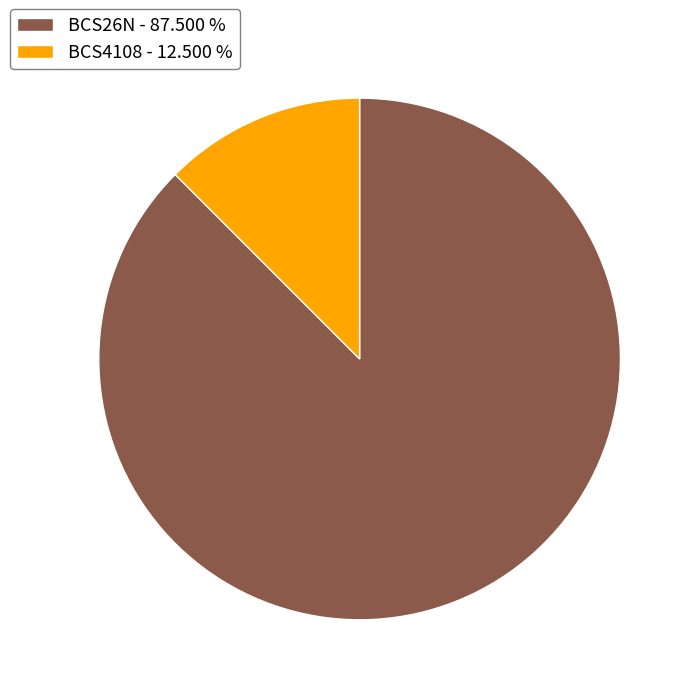

The BCS4108 slice represents 12% of the pie. True or false?

True